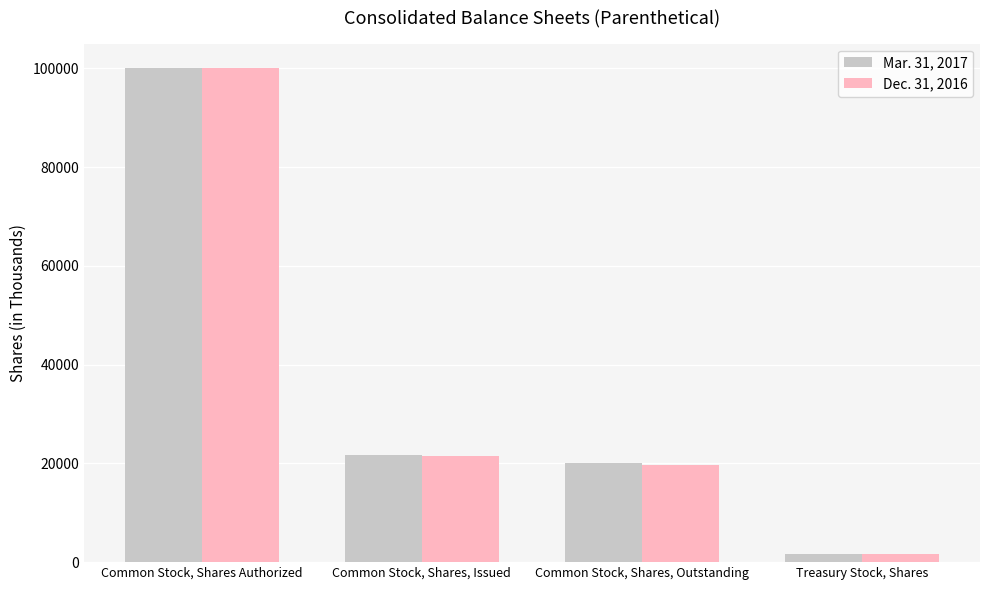

Where is Mar. 31, 2017 nearest to the value 50827?

Common Stock, Shares, Issued